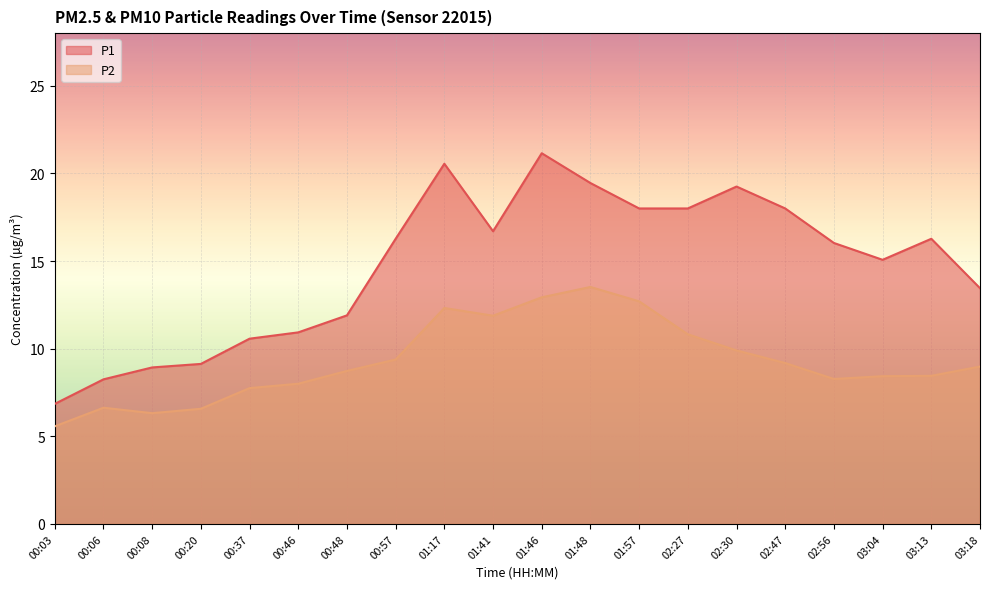

What is the difference between the second highest and second lowest values in the P2 series?

6.6